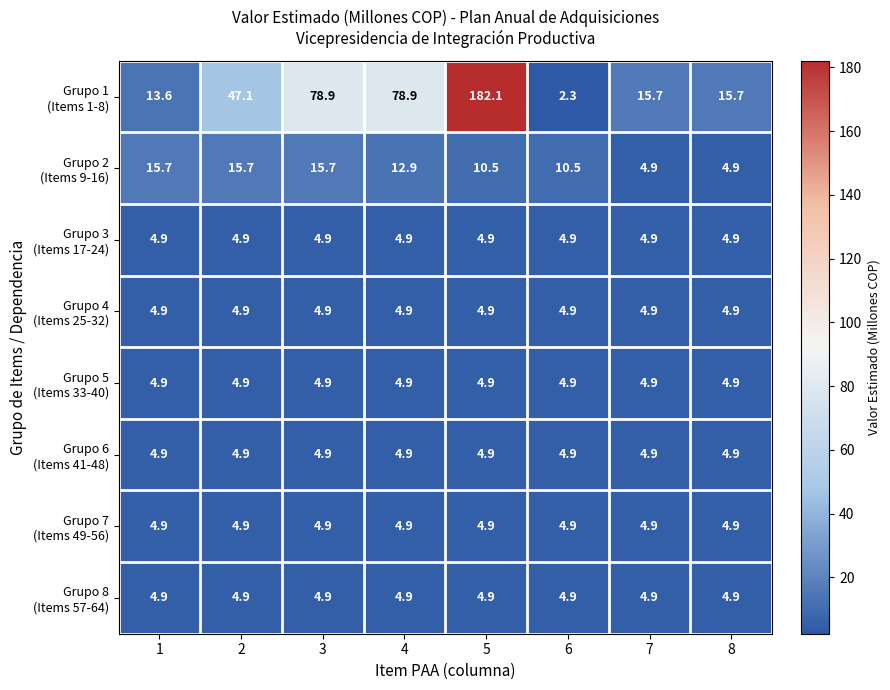

Which category has the highest value across all series?

5